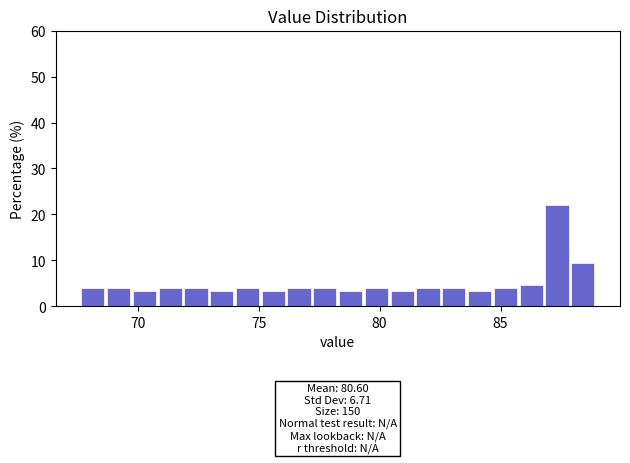

Around what value on the x-axis is the tallest bar? Give the approximate position of its centre, as read against the axis.

87.5